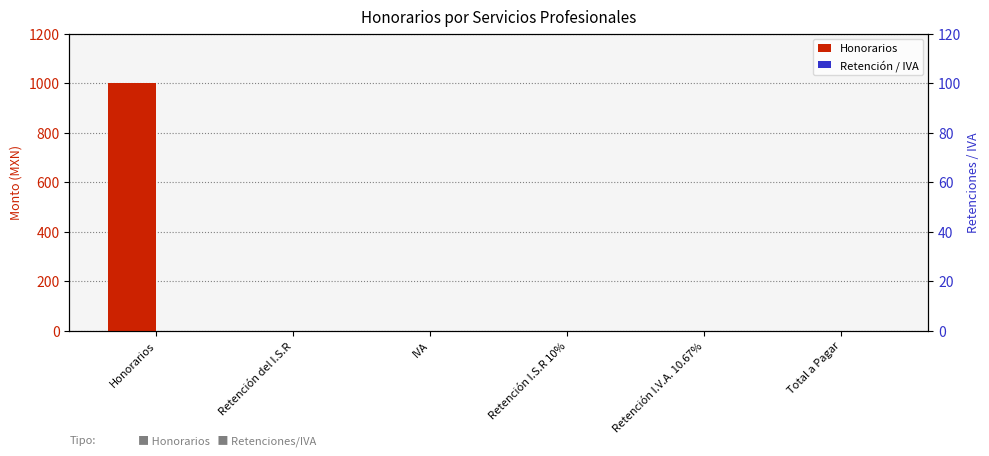

What is the label of the 2nd bar from the left?

Retención del I.S.R